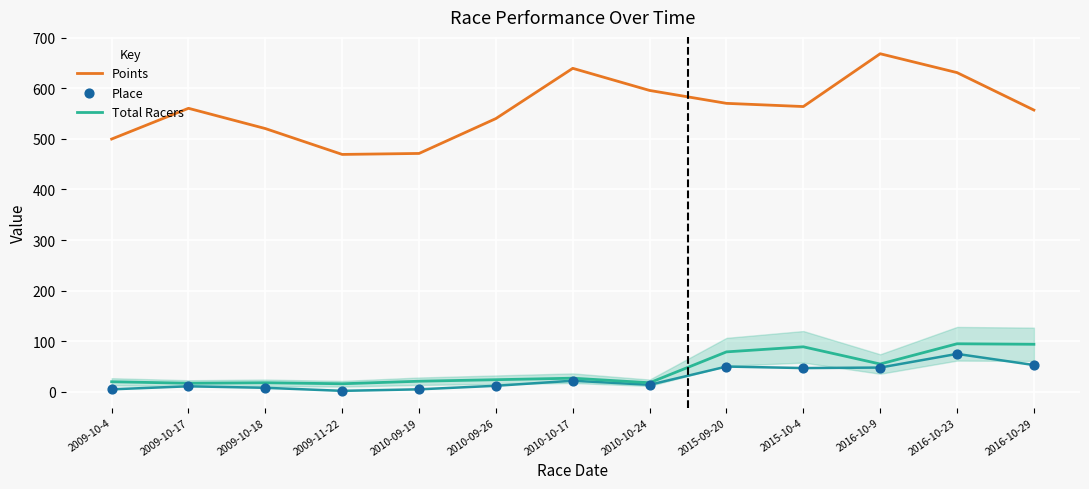

At how many categories does at least one series exceed 589?

4